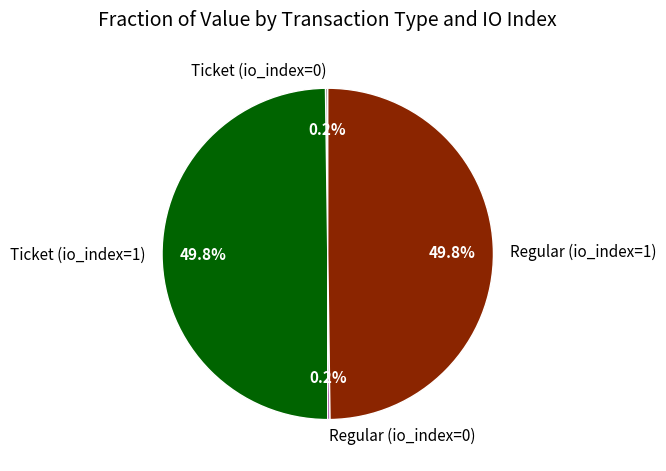

Rank the categories by value from lowest to highest.

Ticket (io_index=0), Regular (io_index=0), Ticket (io_index=1), Regular (io_index=1)